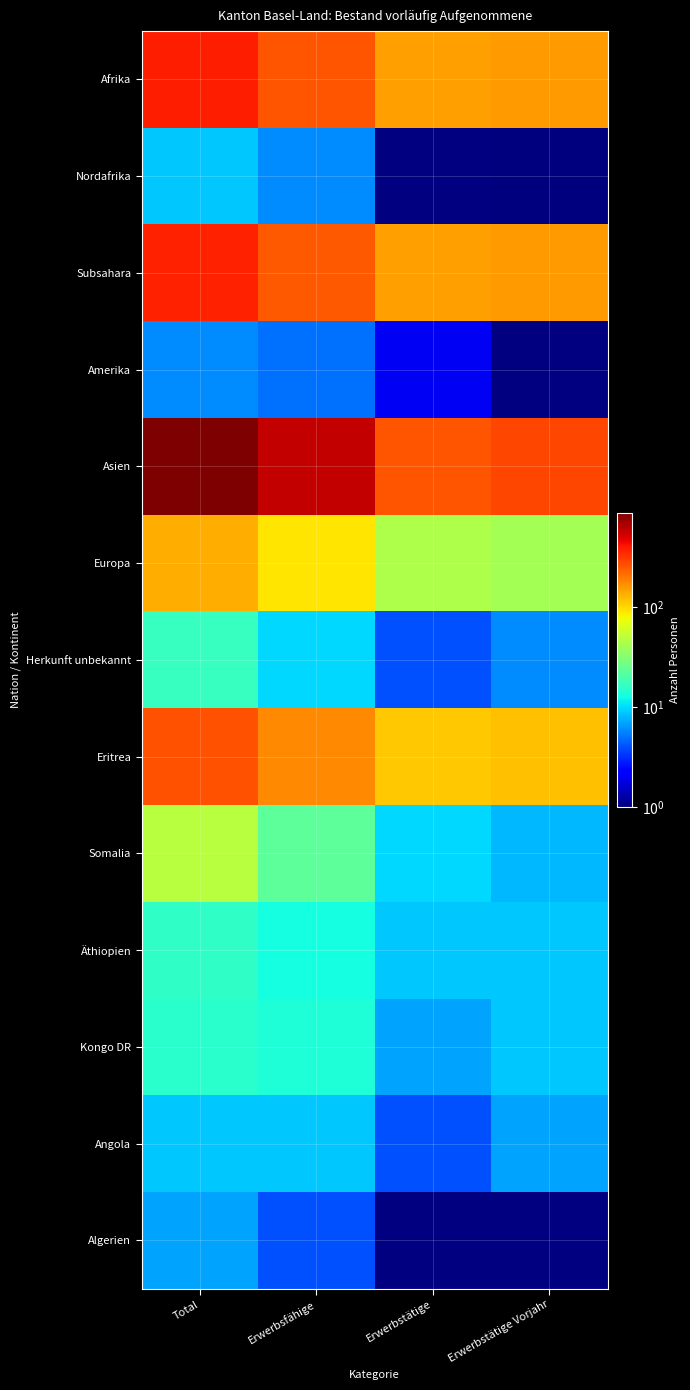

What is the total value across all series at Total?

2172